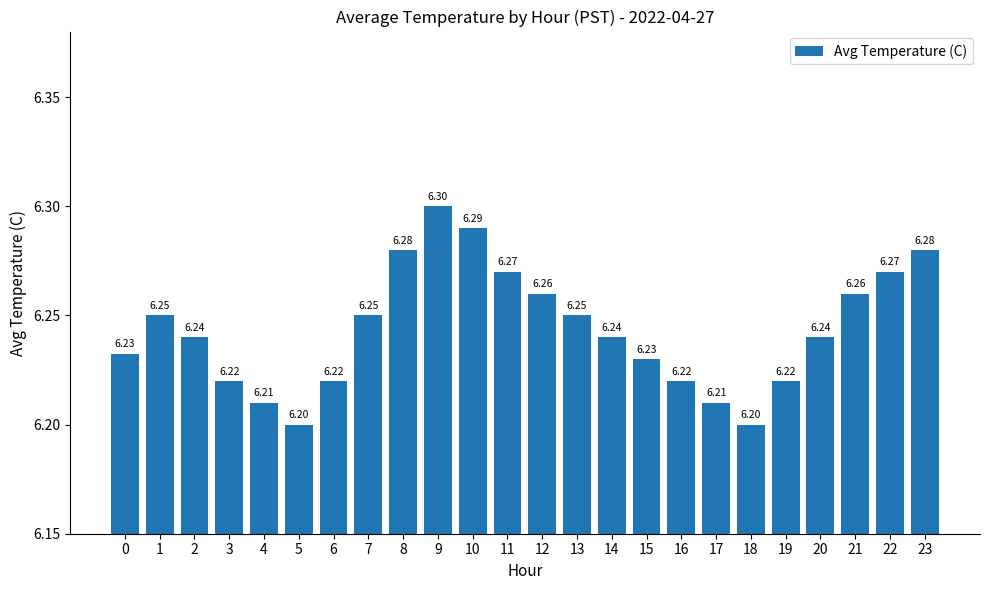

What is the difference between the maximum and minimum values?

0.1